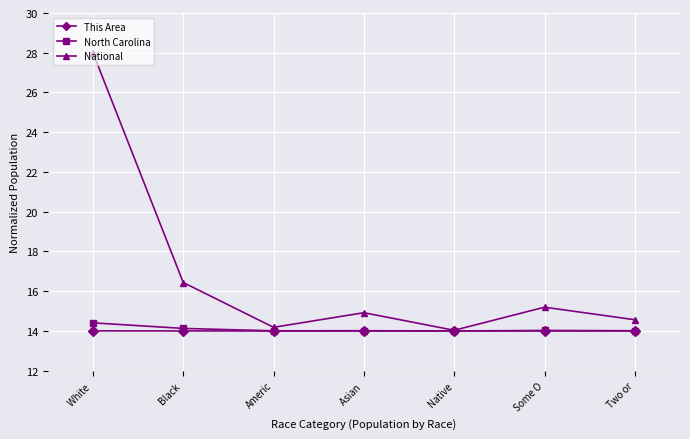

True or false: National has more than 1 interior local peaks.

True